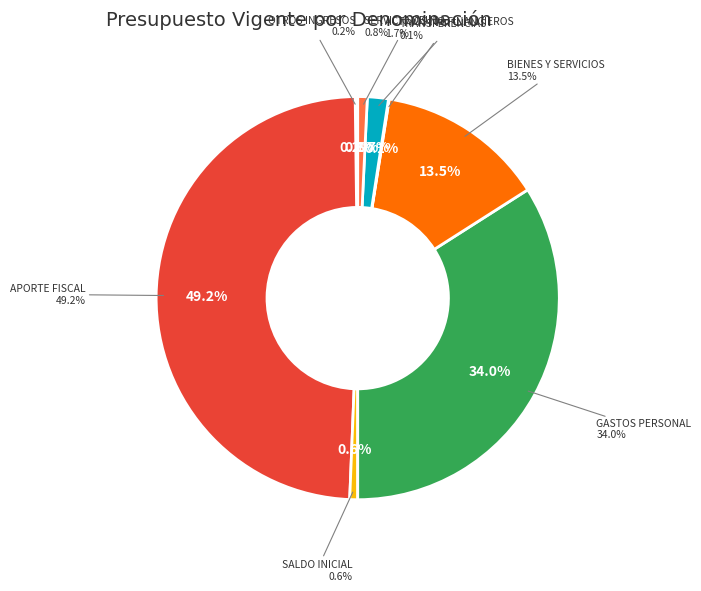

The SALDO INICIAL DE CAJA slice represents 1% of the pie. True or false?

True